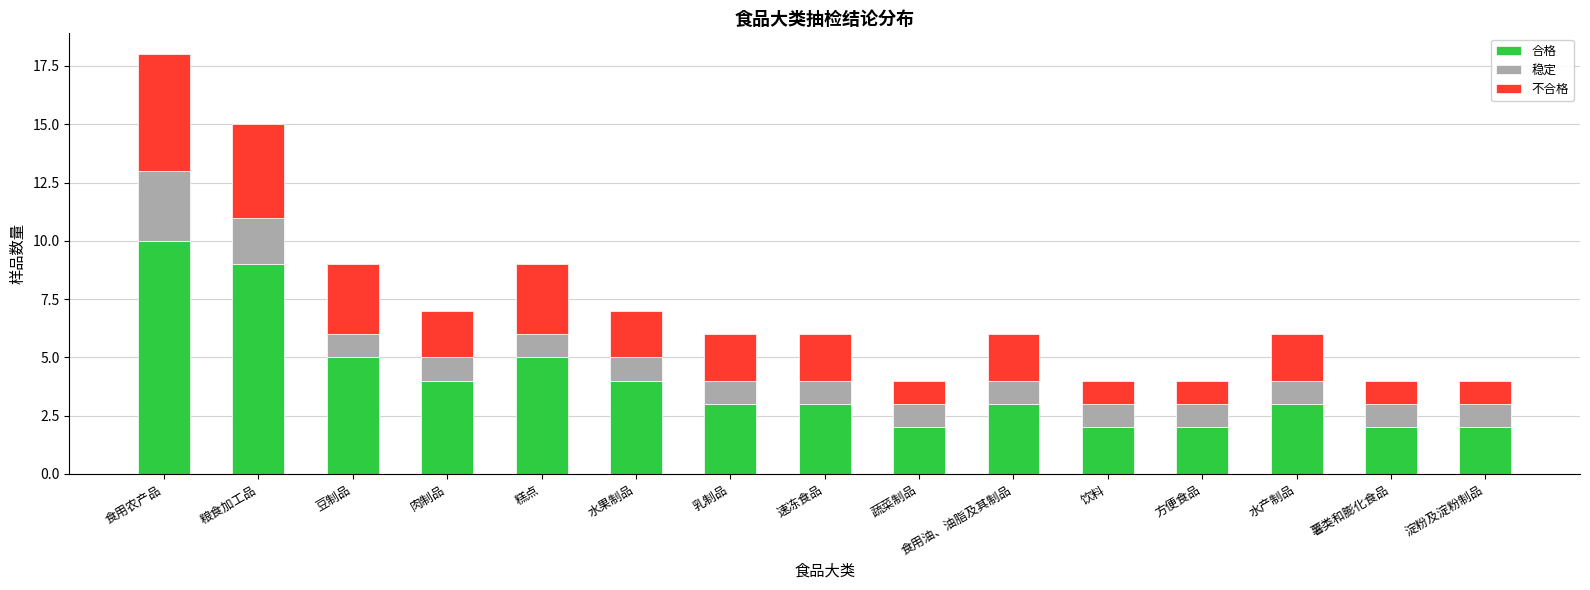

At which category is the sum across all series the highest?

食用农产品